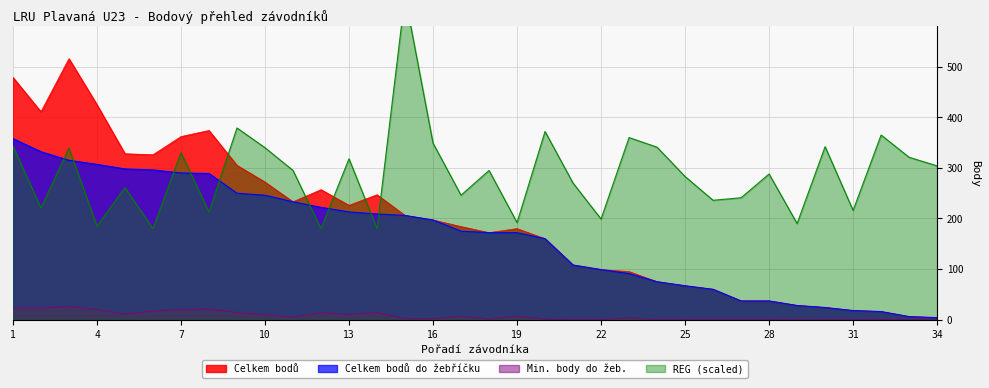

At 19, list the series in order from largest to smallest.

REG (scaled), Celkem bodů, Celkem bodů do žebříčku, Min. body do žeb.